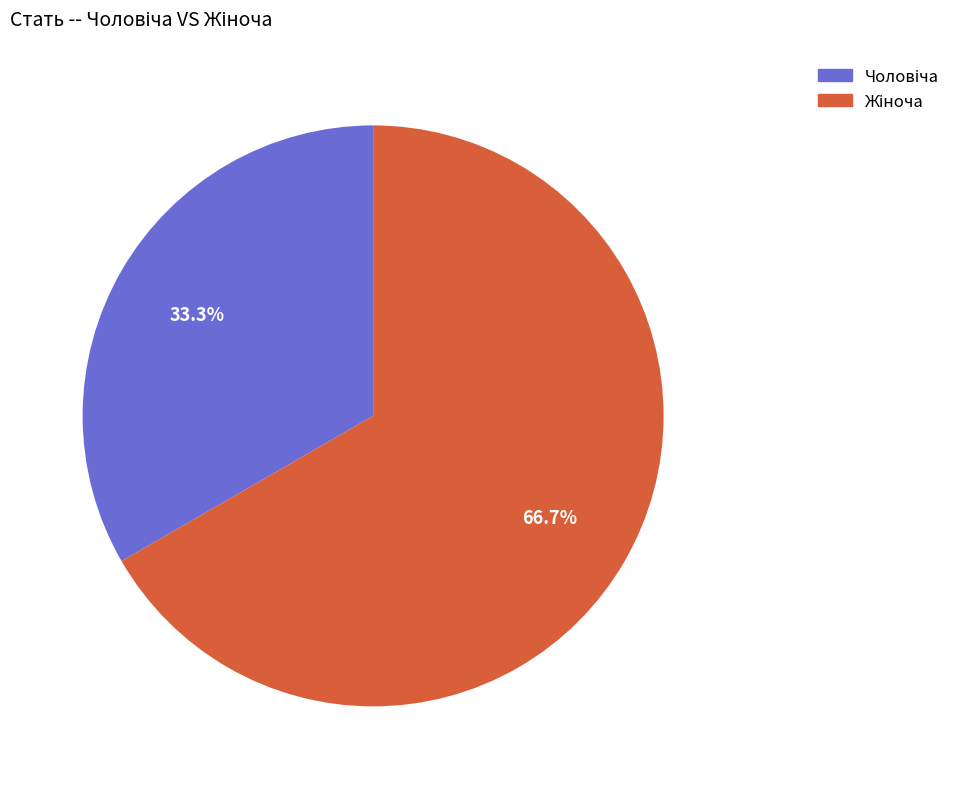

Is there a majority slice in this chart?

Yes